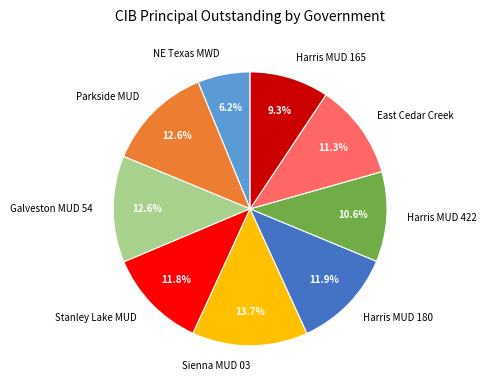

Does Sienna MUD 03 account for over 50% of the chart?

No